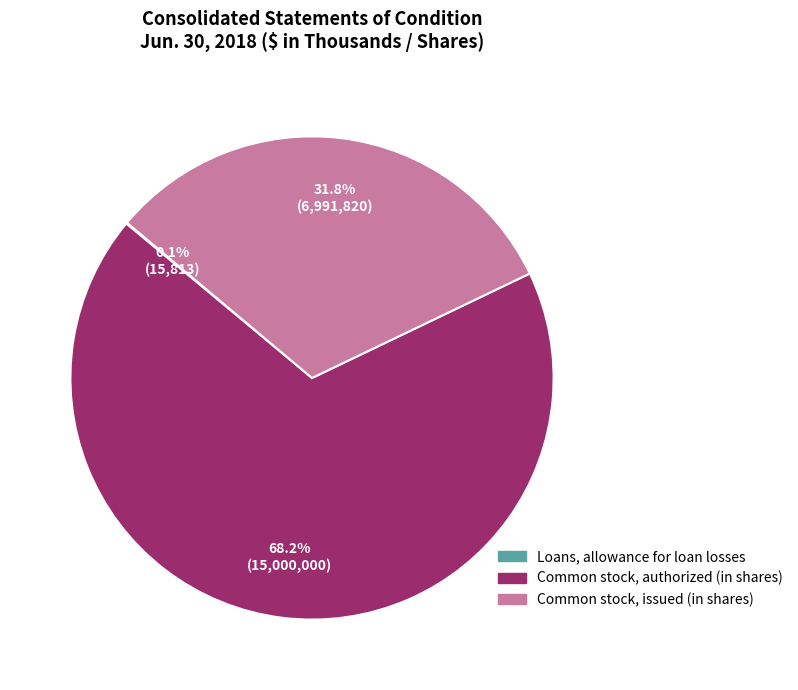

What is the largest slice in the pie chart?

Common stock, authorized (in shares)